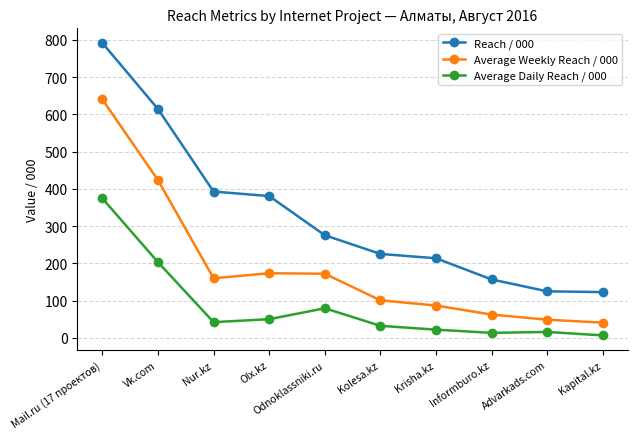

At Nur.kz, list the series in order from largest to smallest.

Reach / 000, Average Weekly Reach / 000, Average Daily Reach / 000